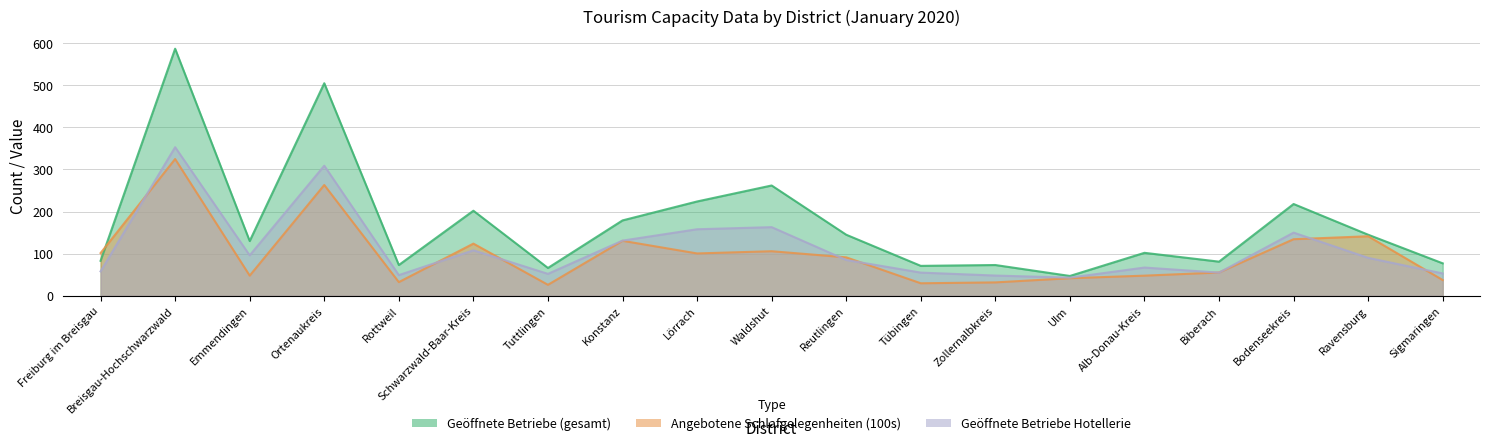

In Angebotene Schlafgelegenheiten (100s), how many points are higher than both neighbors (excluding endpoints)?

6